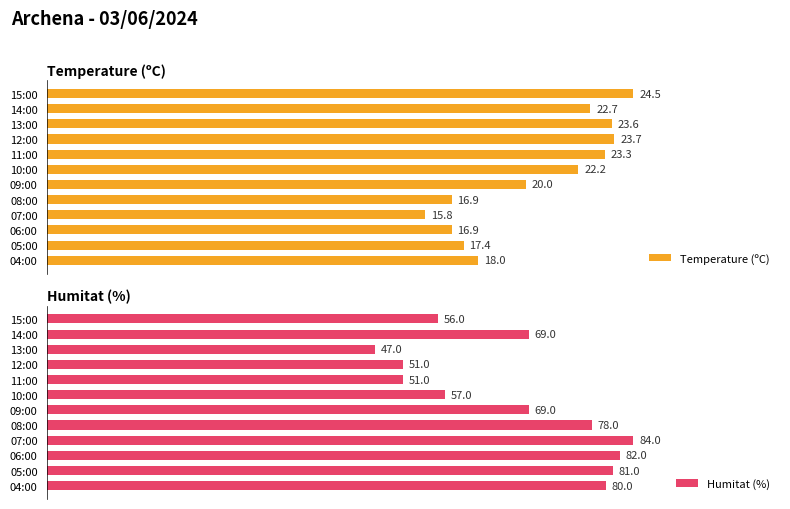

Which category has the lowest value in the Humitat (%) series?

13:00